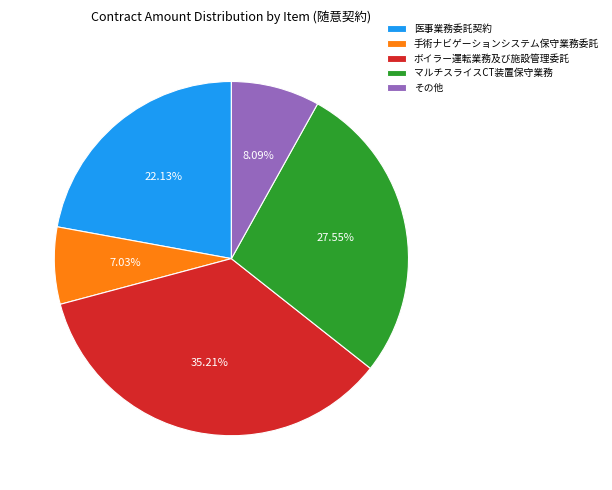

Is it true that 手術ナビゲーションシステム保守業務委託 is 1% of the pie?

False